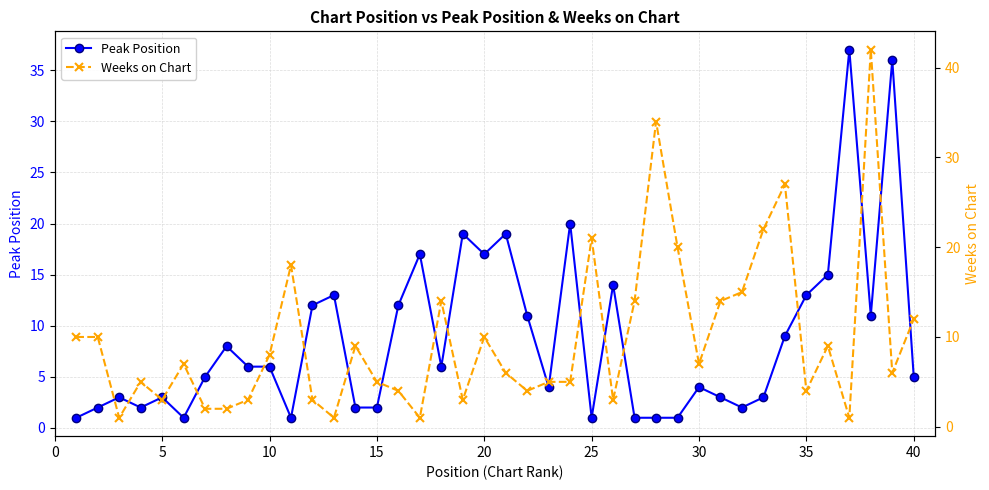

At how many categories does at least one series exceed 10?

26